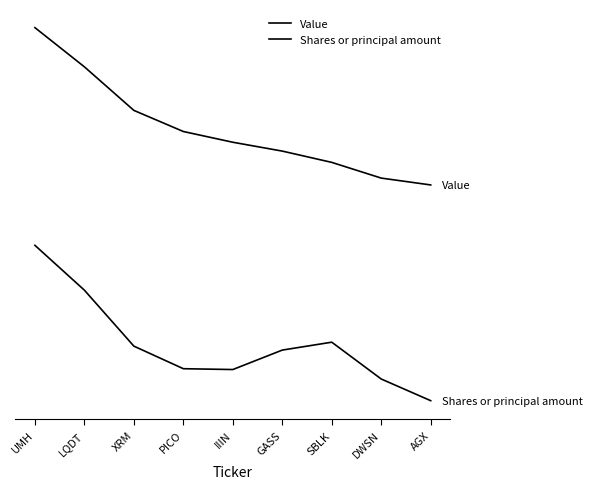

Does the chart display data point markers on the line(s)?

No